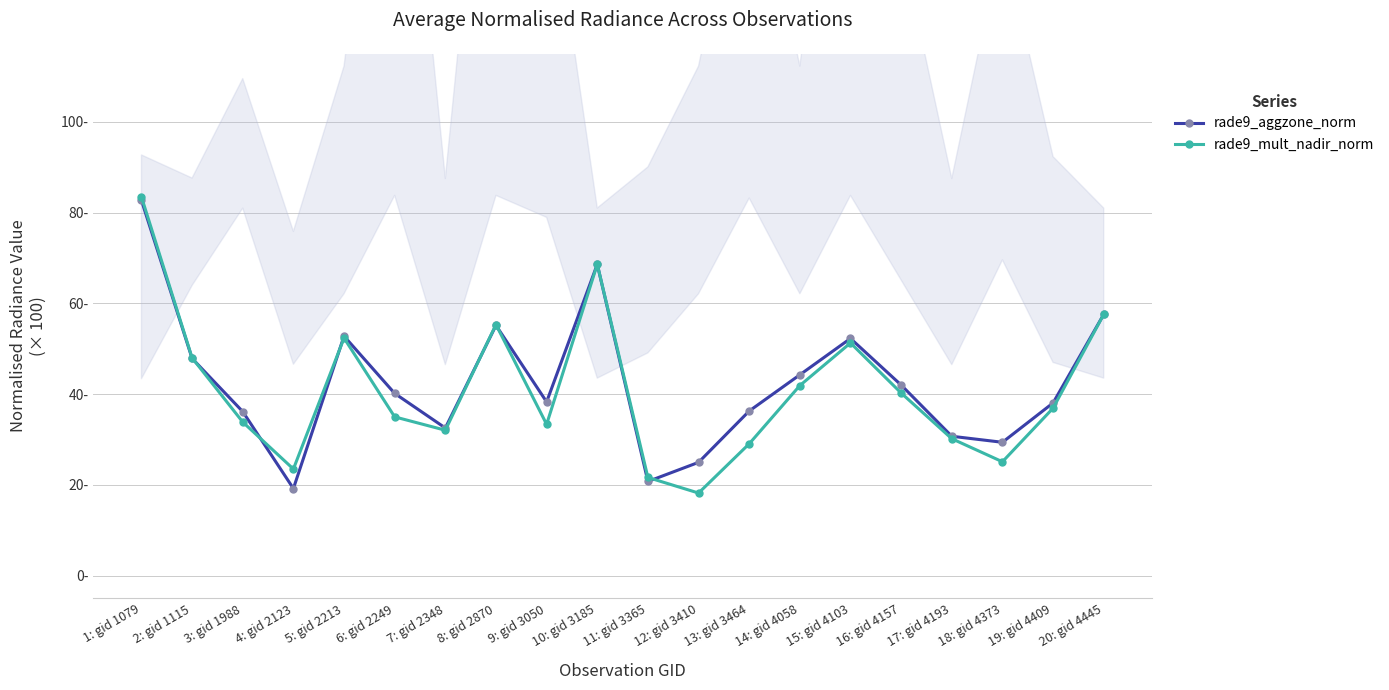

How many interior local peaks does the rade9_mult_nadir_norm series have?

4